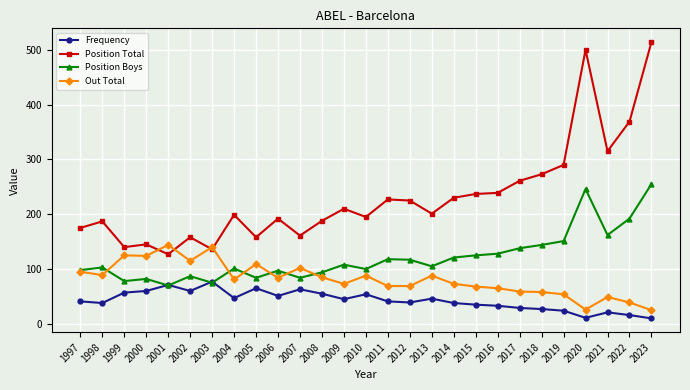

Rank the series by their maximum value, from lowest to highest.

Frequency, Out Total, Position Boys, Position Total